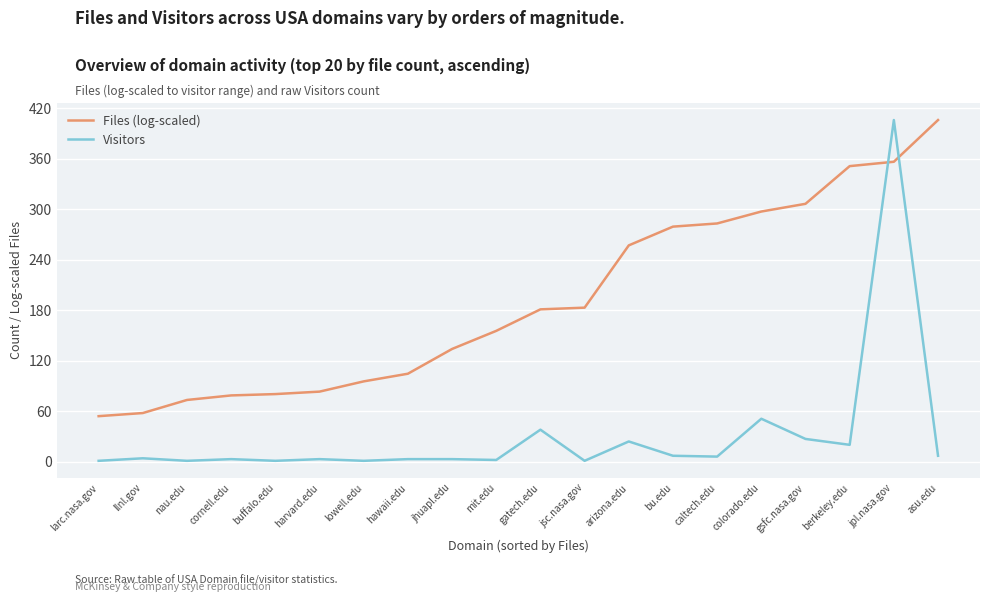

How many lines are shown in the chart?

2